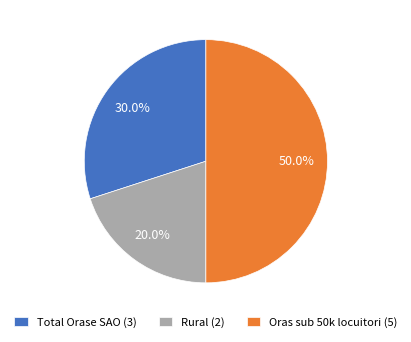

Approximately how many times larger is the value at Oras sub 50k locuitori (5) compared to Rural (2)?

2.5